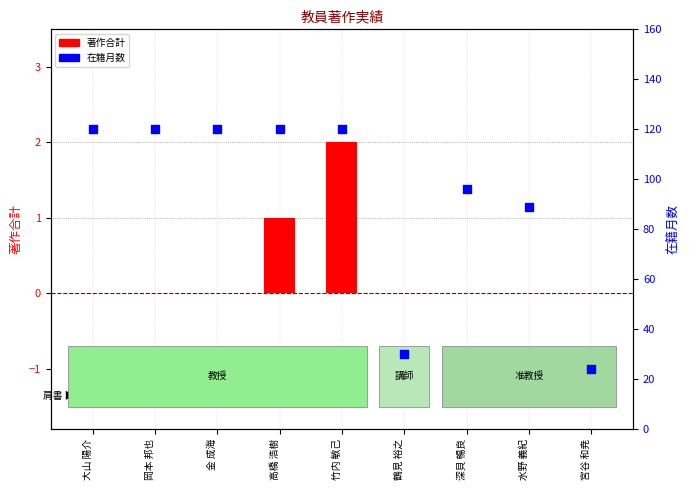

What are all the series names shown in the legend?

著作合計, 在籍月数